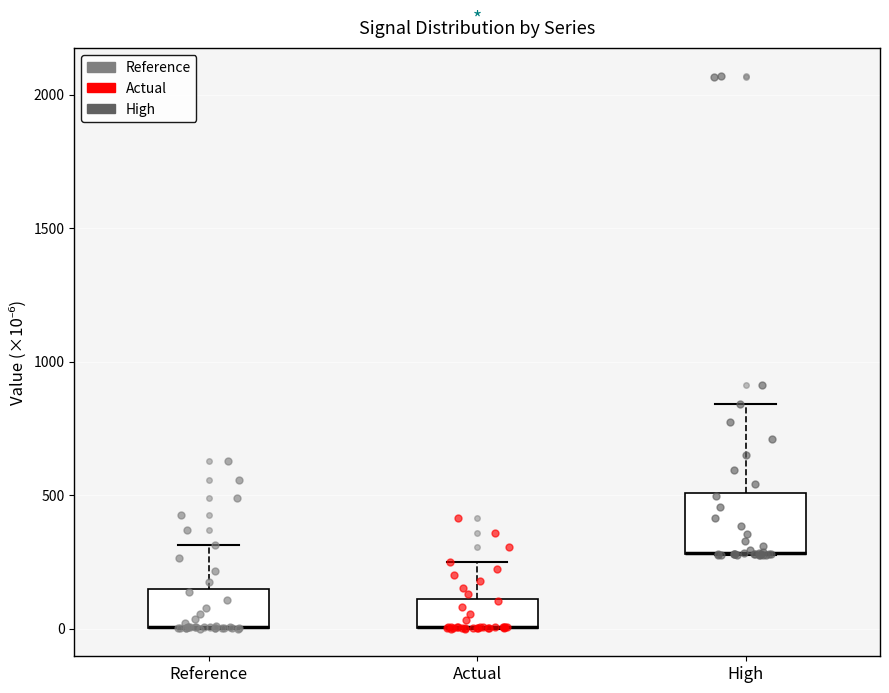

Reading left to right, read every box against the y-axis: the position of its median line, the range the box covers, and the ends of its whiskers. The values are not printed on the chart, so give them approximately, as read against the axis.

Reference: median 0 (drawn on the box's lower edge), box 0 to 150, whiskers 0 to 300
Actual: median 0 (drawn on the box's lower edge), box 0 to 100, whiskers 0 to 250
High: median 300 (drawn on the box's lower edge), box 300 to 500, whiskers 300 to 850